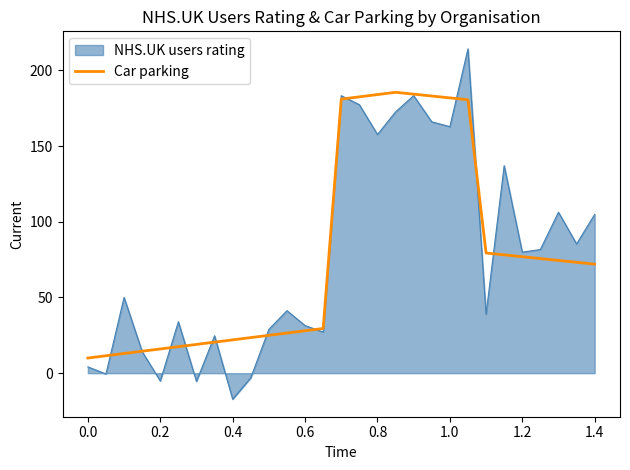

Which series has the largest range (max minus min)?

NHS.UK users rating